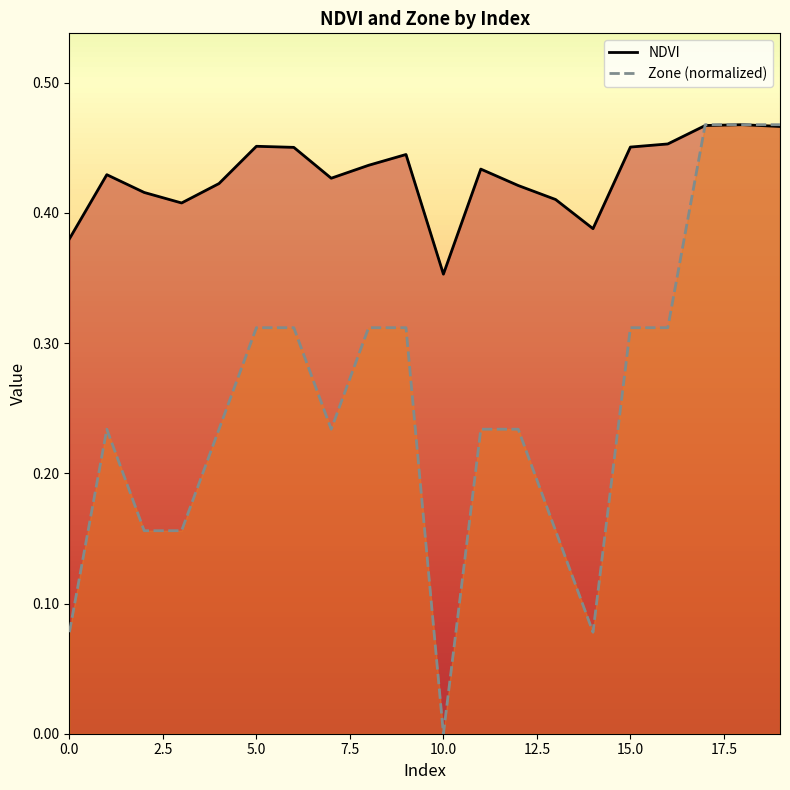

What are all the series names shown in the legend?

NDVI, Zone (normalized)